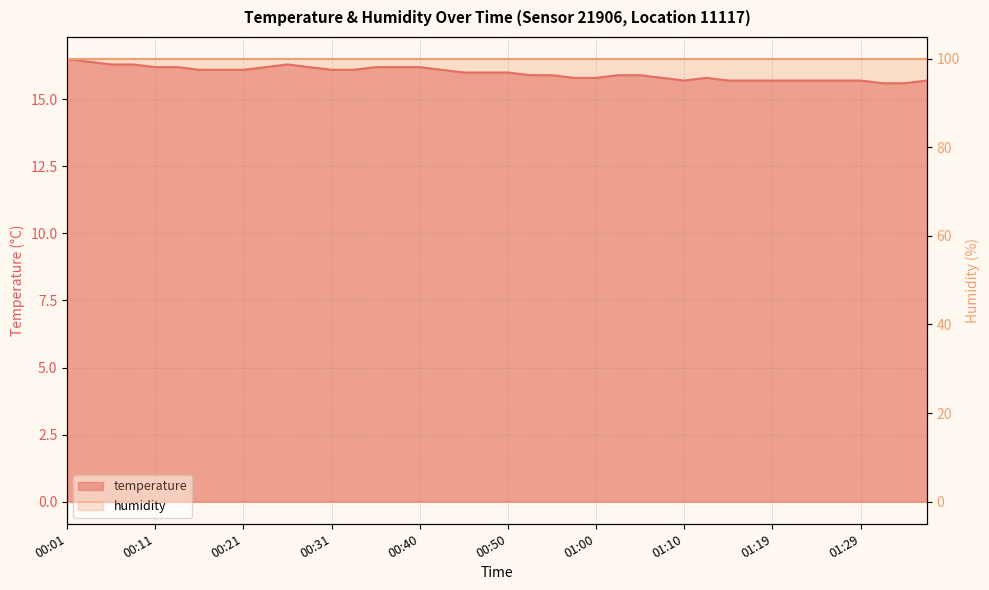

Is it true that the value at 01:02 is 15.9?

True